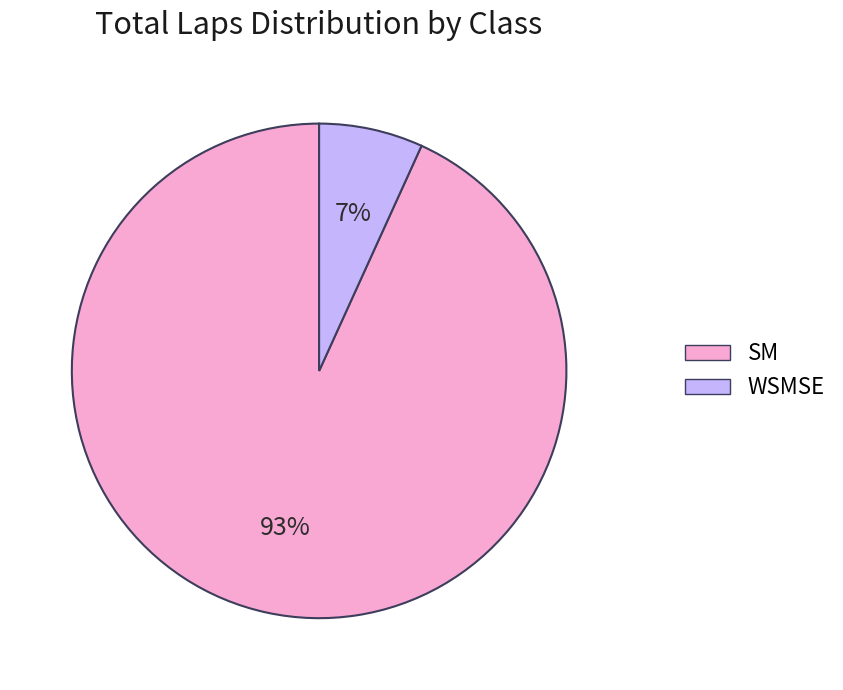

To the nearest percent, what is the difference between the largest and smallest slice percentages?

86%